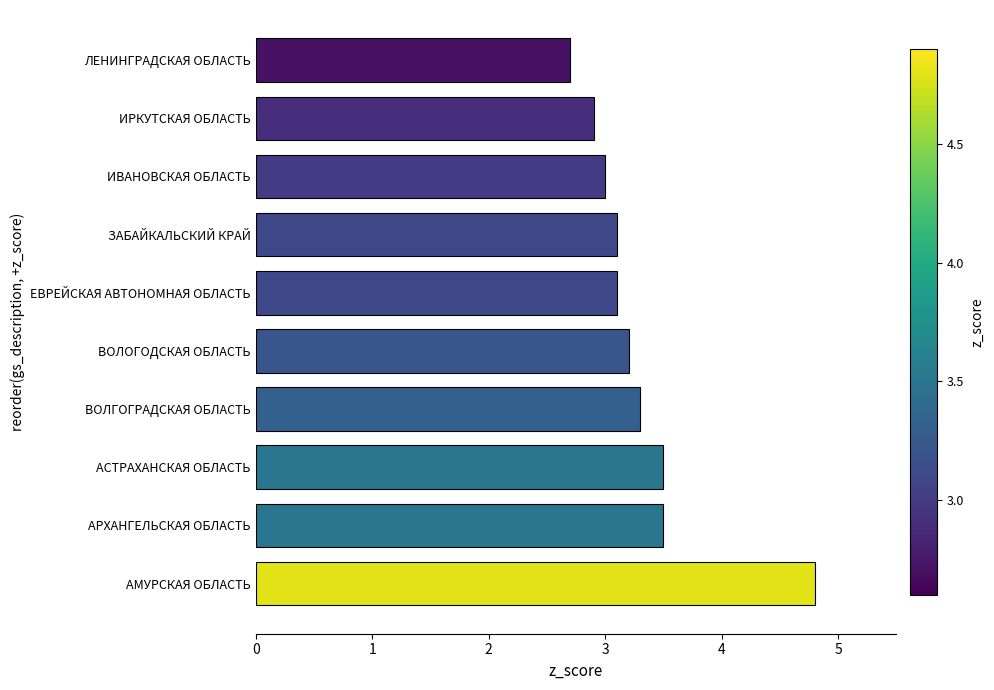

What is the average value?

3.3